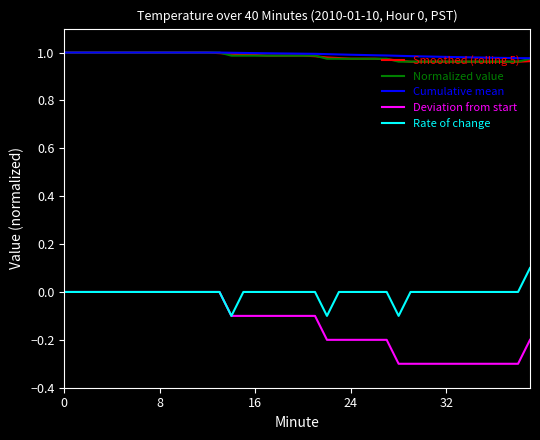

Which series has the widest spread of values?

Deviation from start